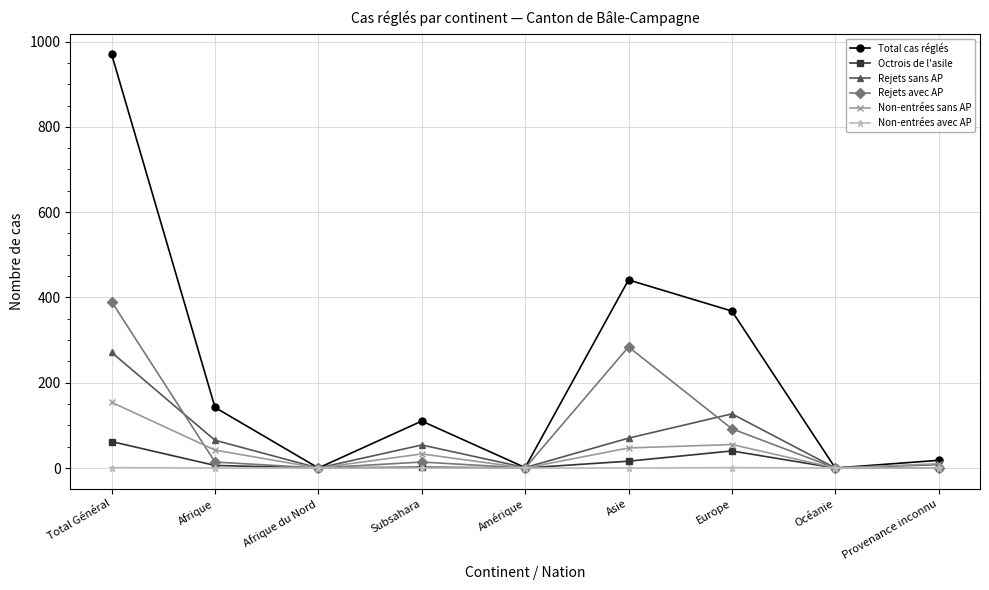

Which series changed the most between Subsahara and Asie?

Total cas réglés